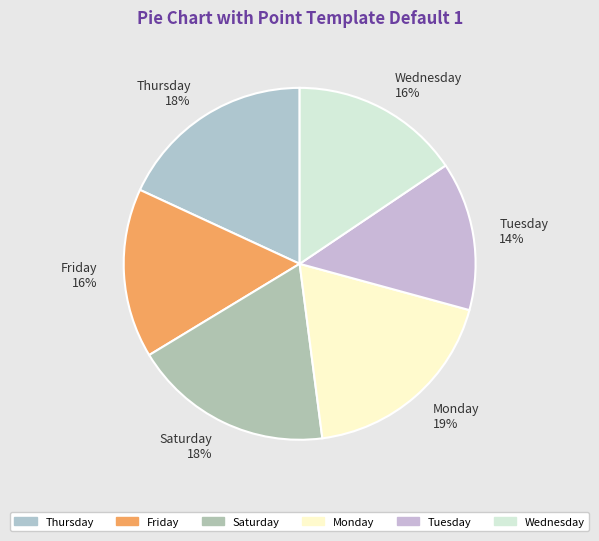

What percentage is the Tuesday slice, to the nearest percent?

14%